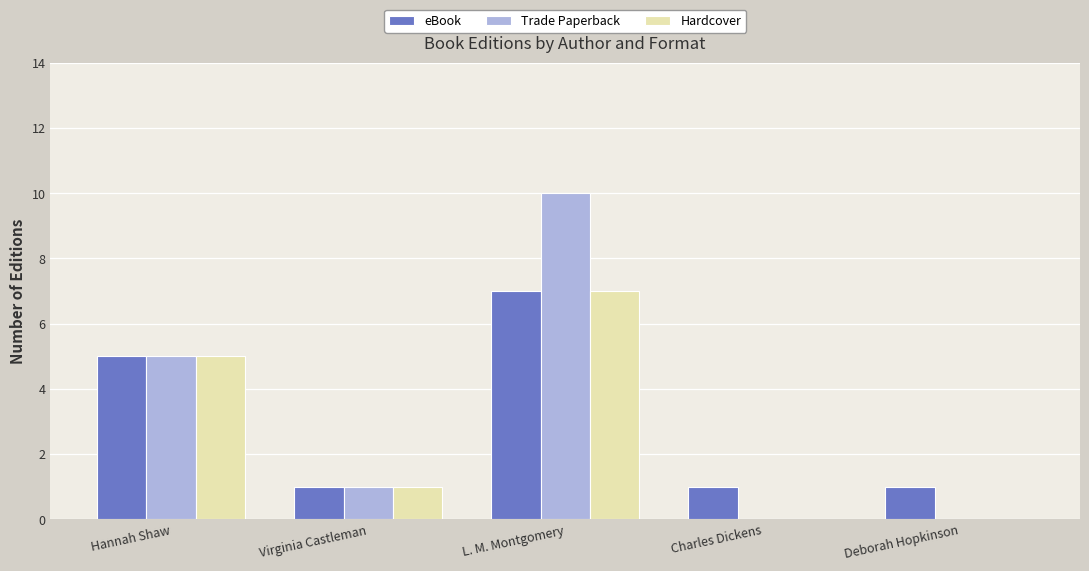

Is it true that eBook equals 5 at Hannah Shaw?

True